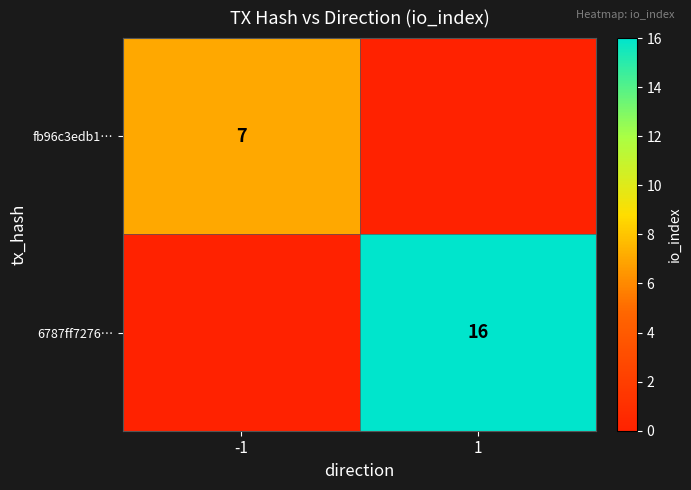

The 6787ff7276… series shows 16 at 1. True or false?

True